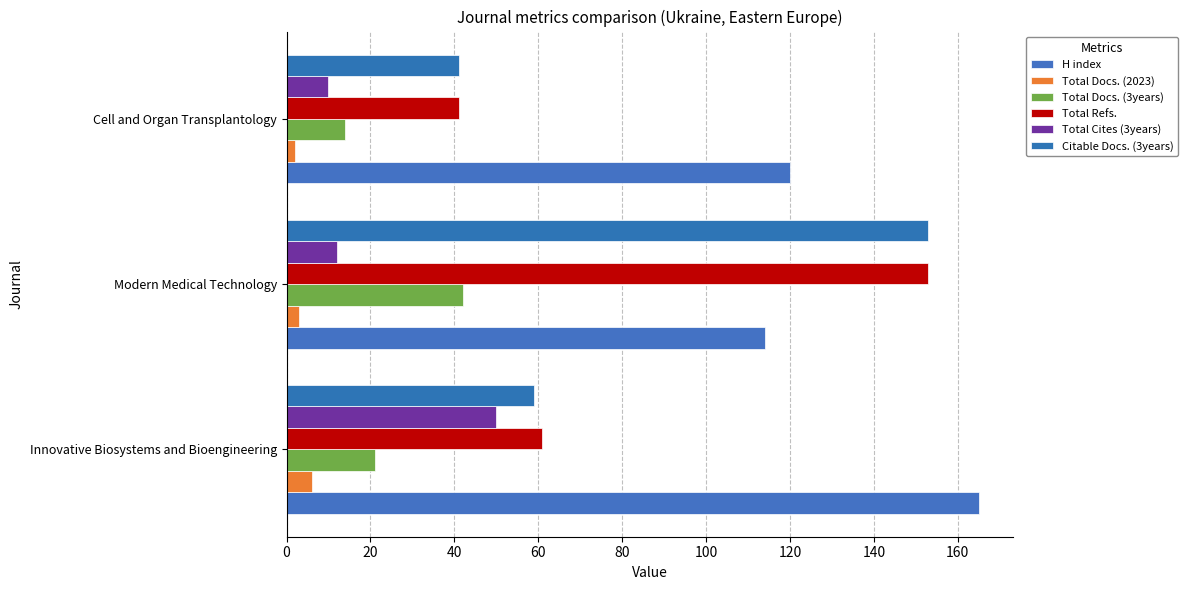

How many data points does each series have?

3